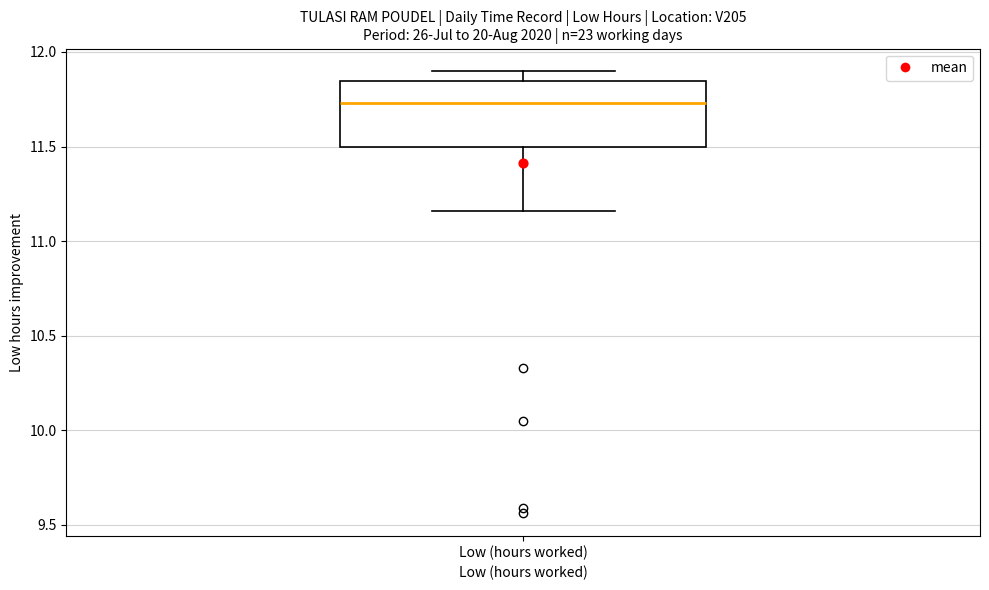

Read this box plot against the y-axis: the position of the median line, the range covered by the box, and the ends of both whiskers. The values are not printed on the chart, so give them approximately, as read against the axis.

median 11.75, box 11.50 to 11.85, whiskers 11.15 to 11.90